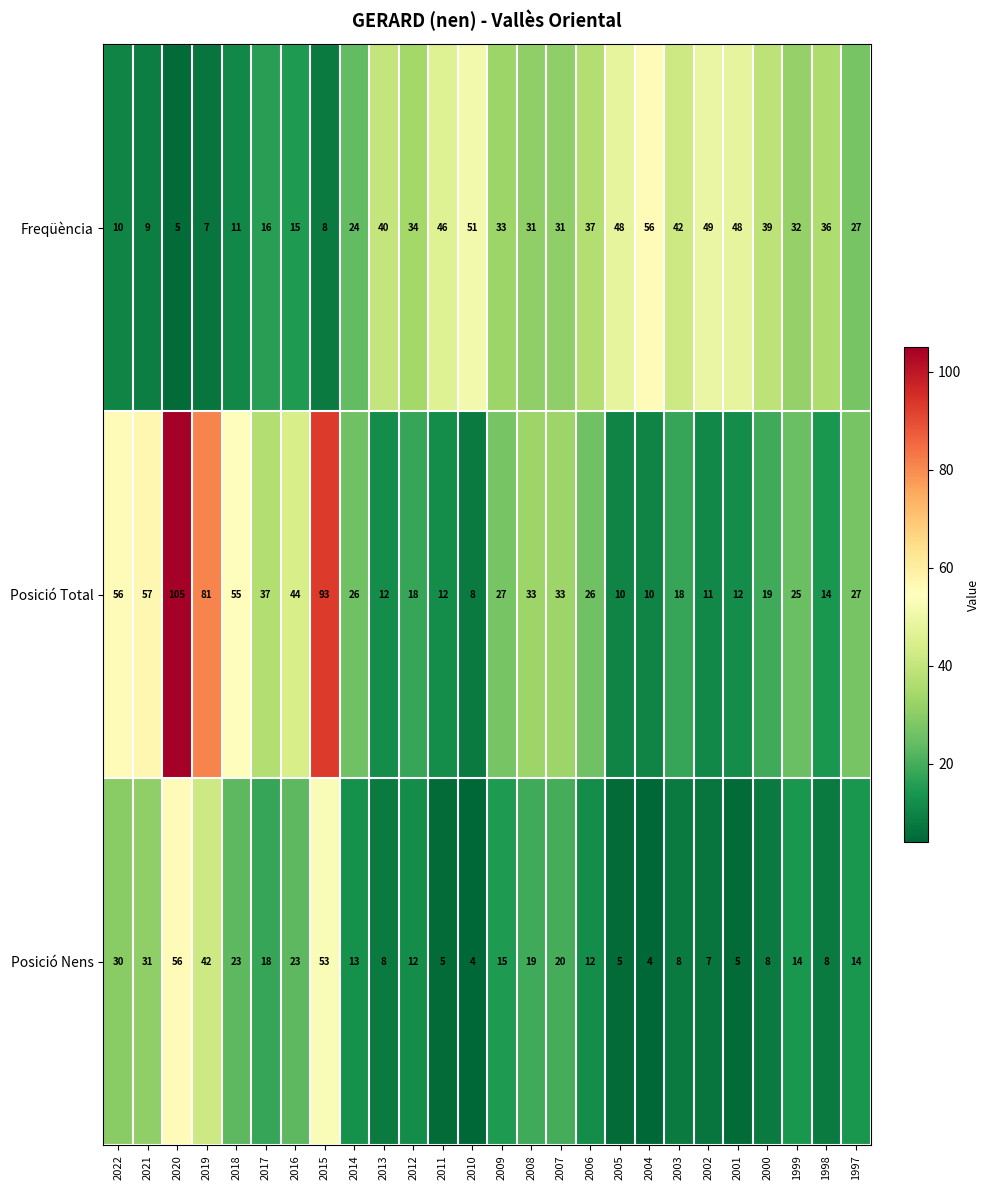

Rank the series at 2022 from highest to lowest value.

Posició Total, Posició Nens, Freqüència